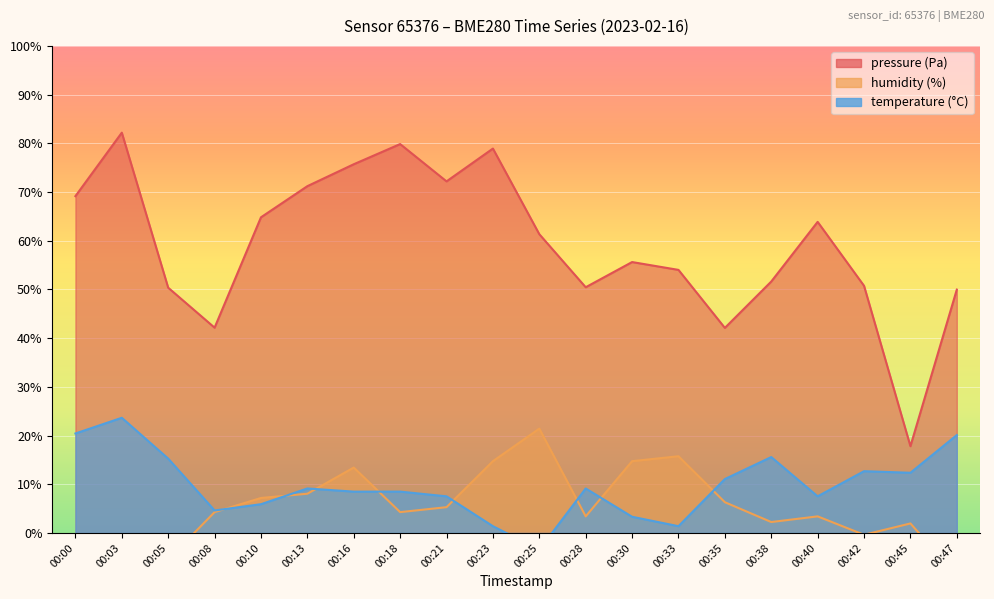

Rank the categories by temperature value from lowest to highest.

00:25, 00:23, 00:33, 00:30, 00:08, 00:10, 00:21, 00:40, 00:16, 00:18, 00:13, 00:28, 00:35, 00:45, 00:42, 00:05, 00:38, 00:47, 00:00, 00:03